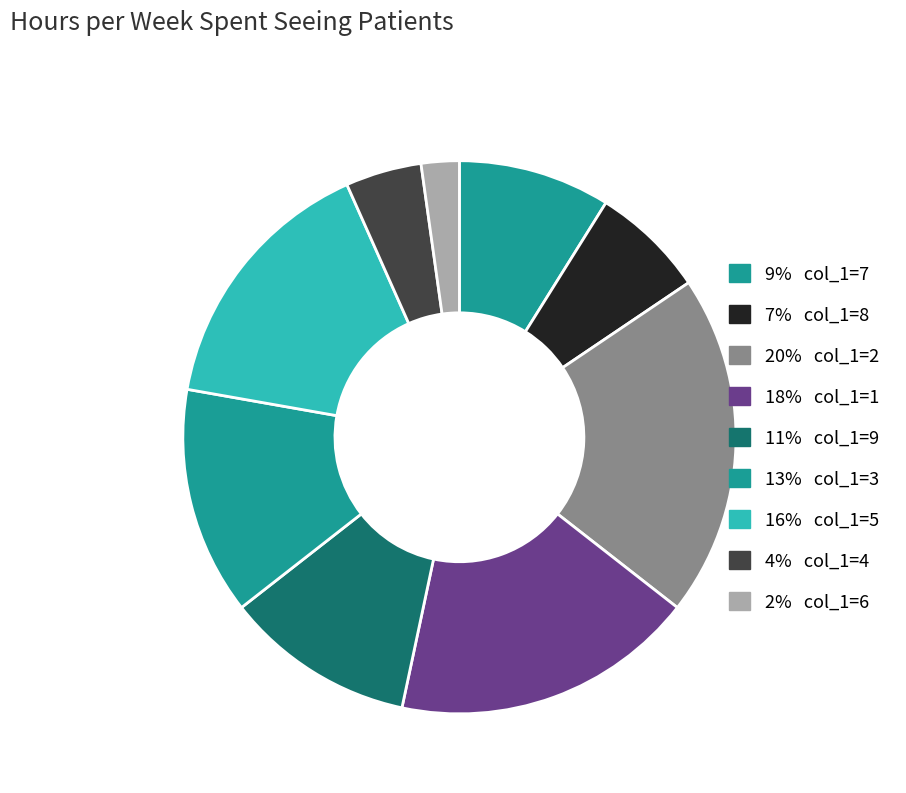

Count the number of slices in the pie.

9